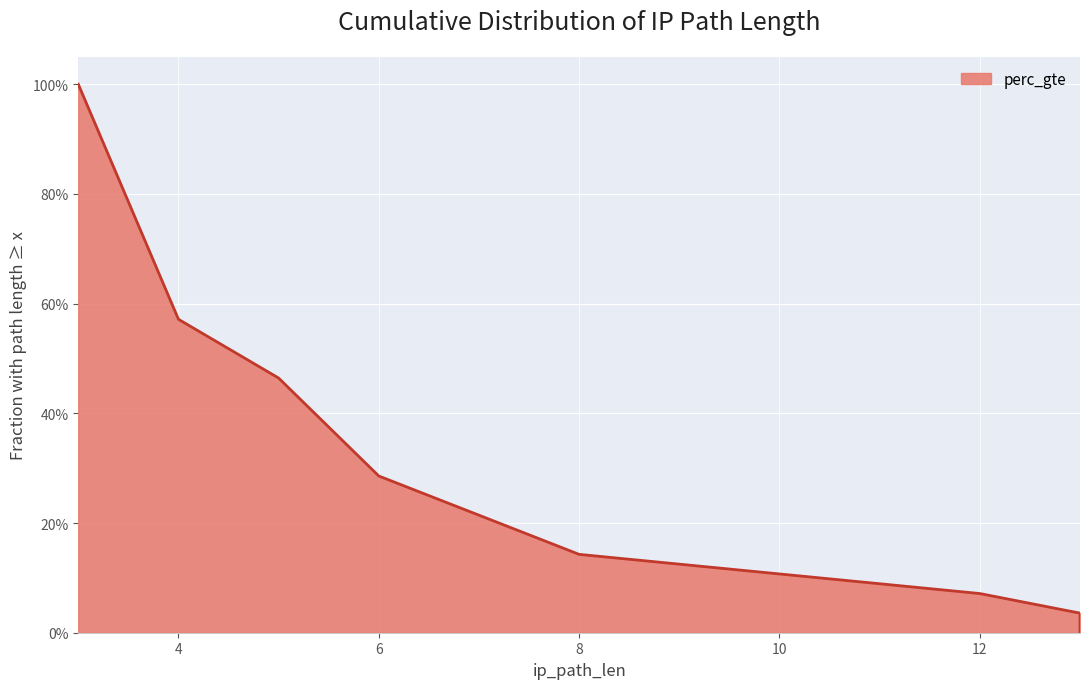

What is the change in value from 3 to 8?

-0.9